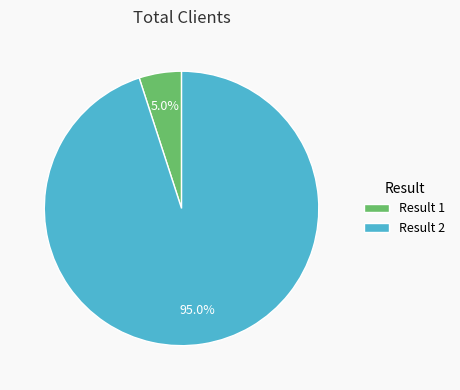

Count the number of slices in the pie.

2